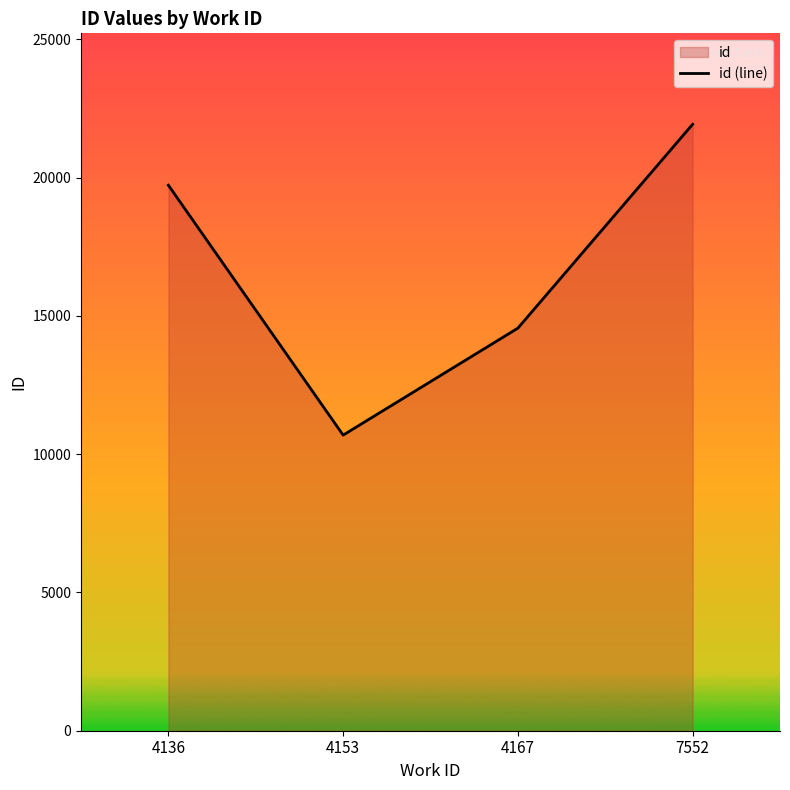

Is it true that the value at 4167 is 3452.6?

False